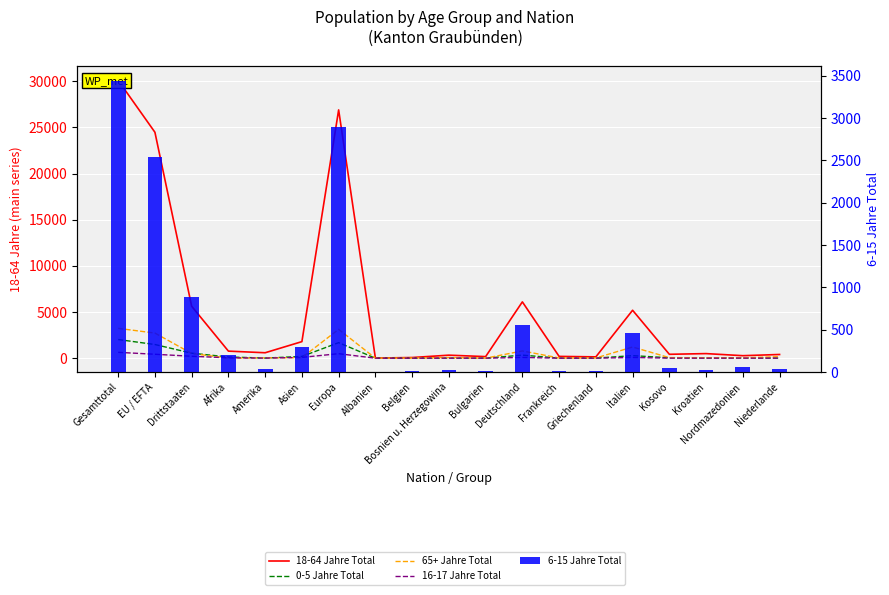

What is the label of the 13th bar from the left?

Frankreich